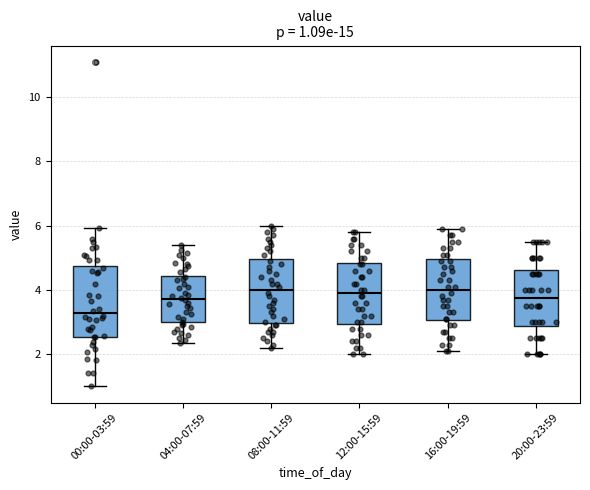

Which box has the lowest median line?

00:00-03:59